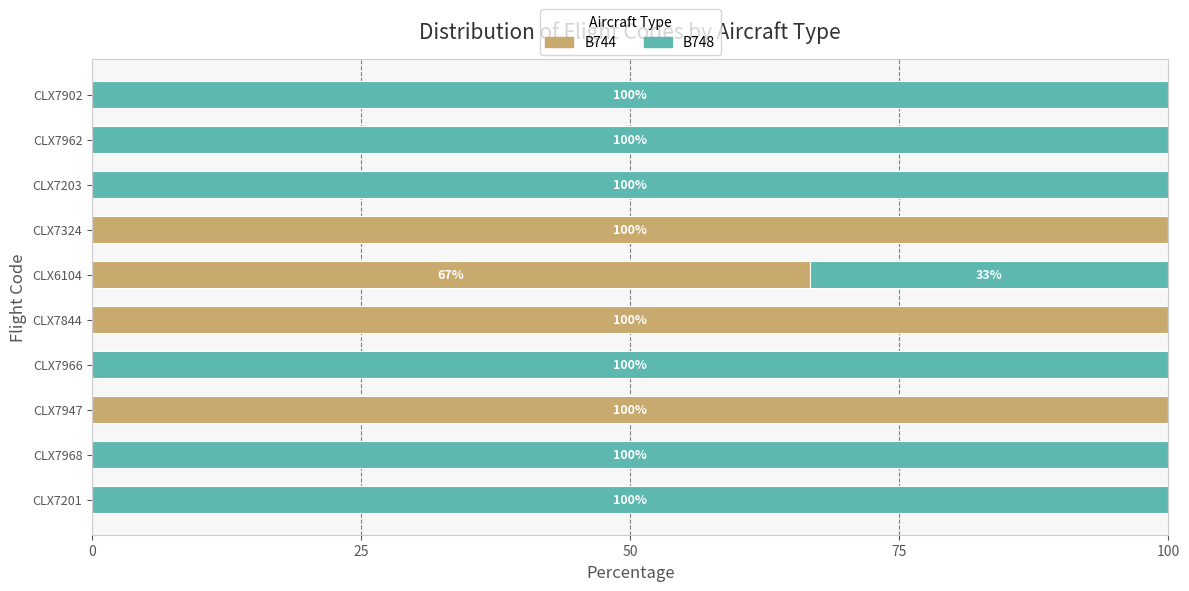

What is the total value across all series at CLX7902?

100.0